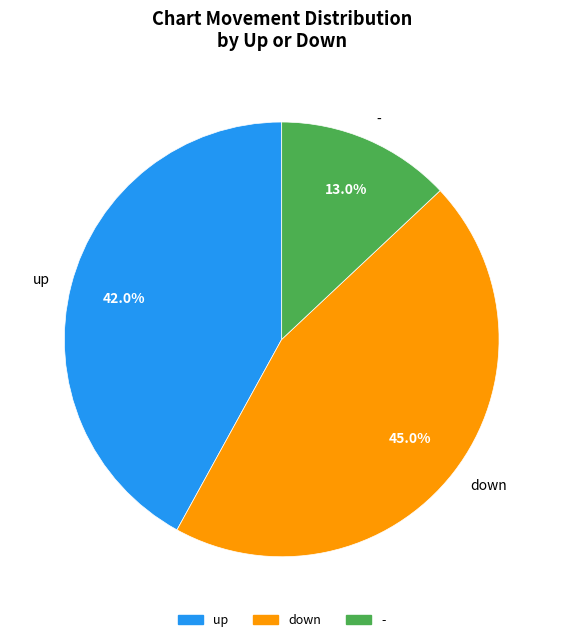

What is the ratio of the value at down to the value at -?

3.5